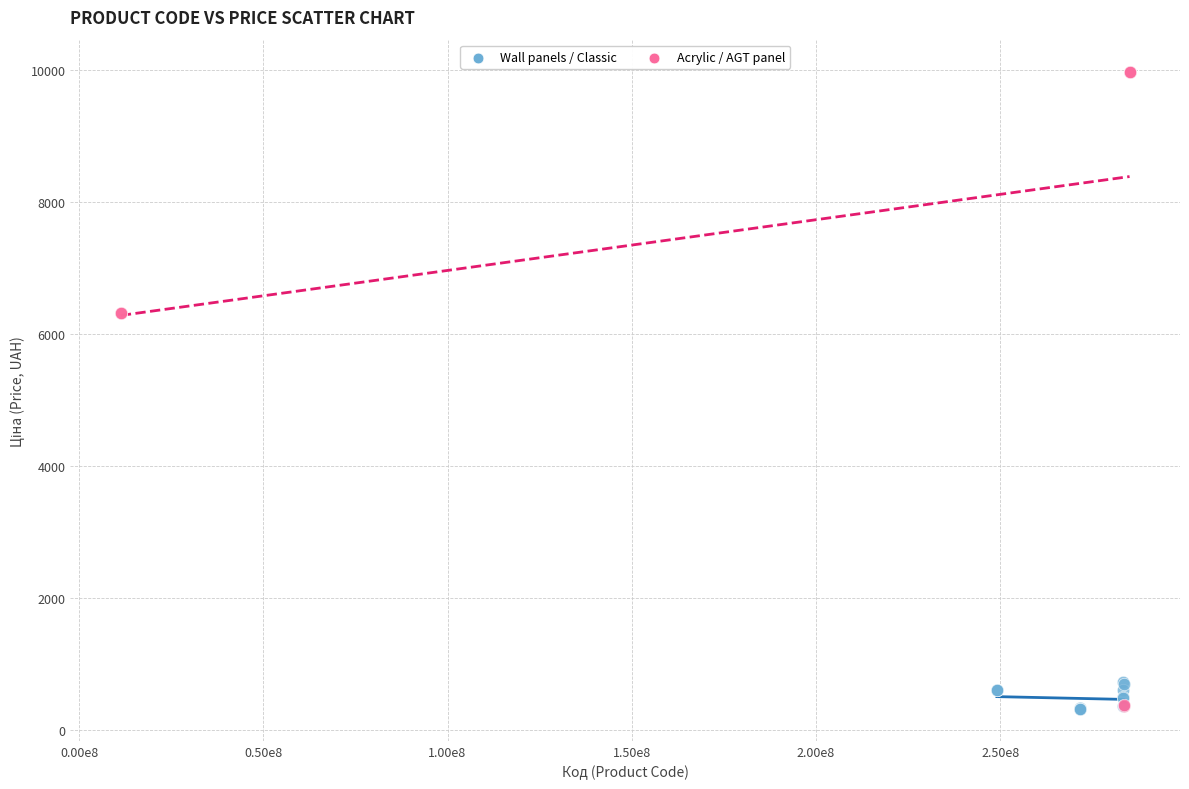

What are all the series names shown in the legend?

Wall panels / Classic, Acrylic / AGT panel